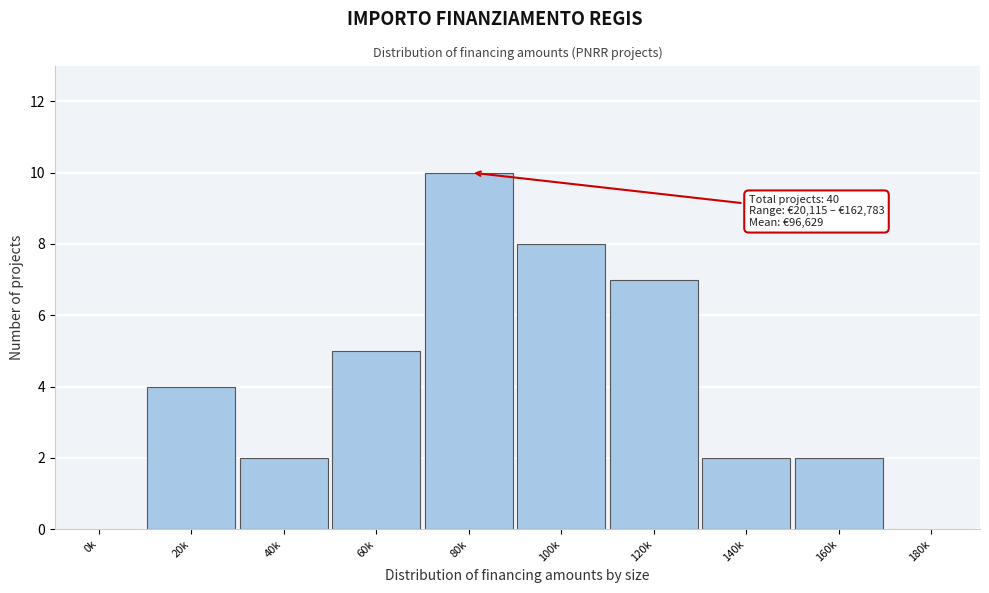

Reading left to right, extract all data points from this chart.

0k=0	20k=4	40k=2	60k=5	80k=10	100k=8	120k=7	140k=2	160k=2	180k=0